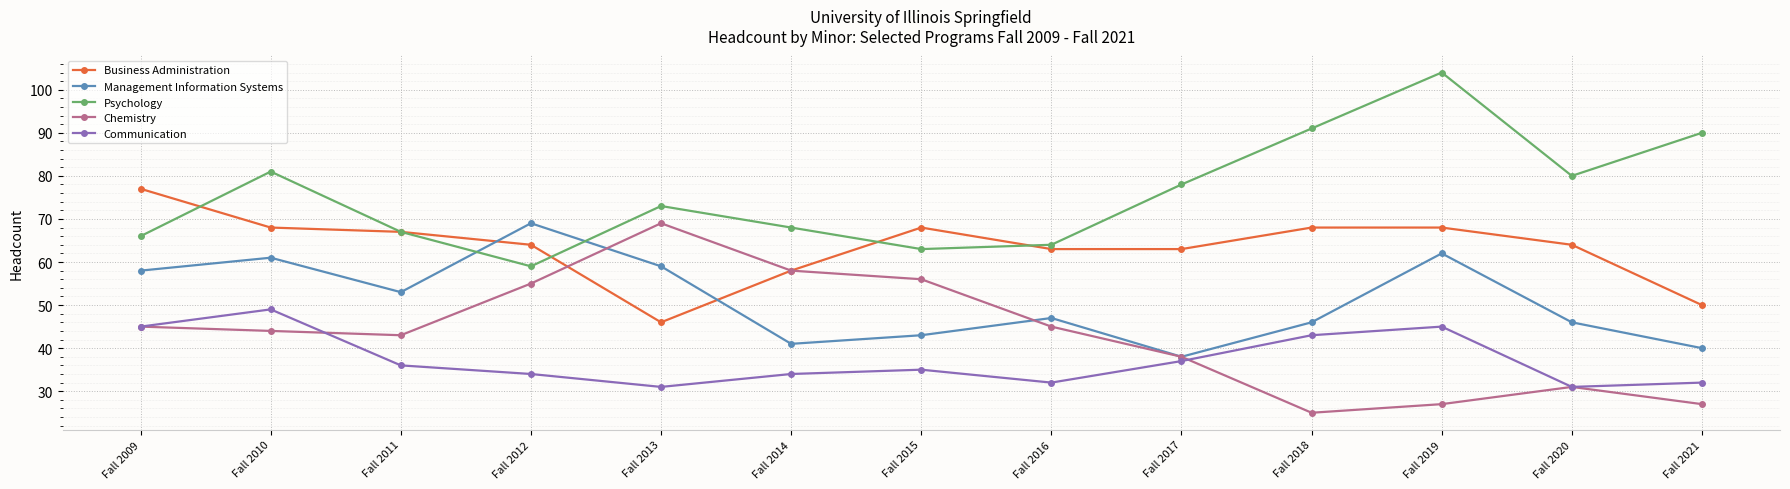

What is the value of the Chemistry point at the 13th from the left?

27